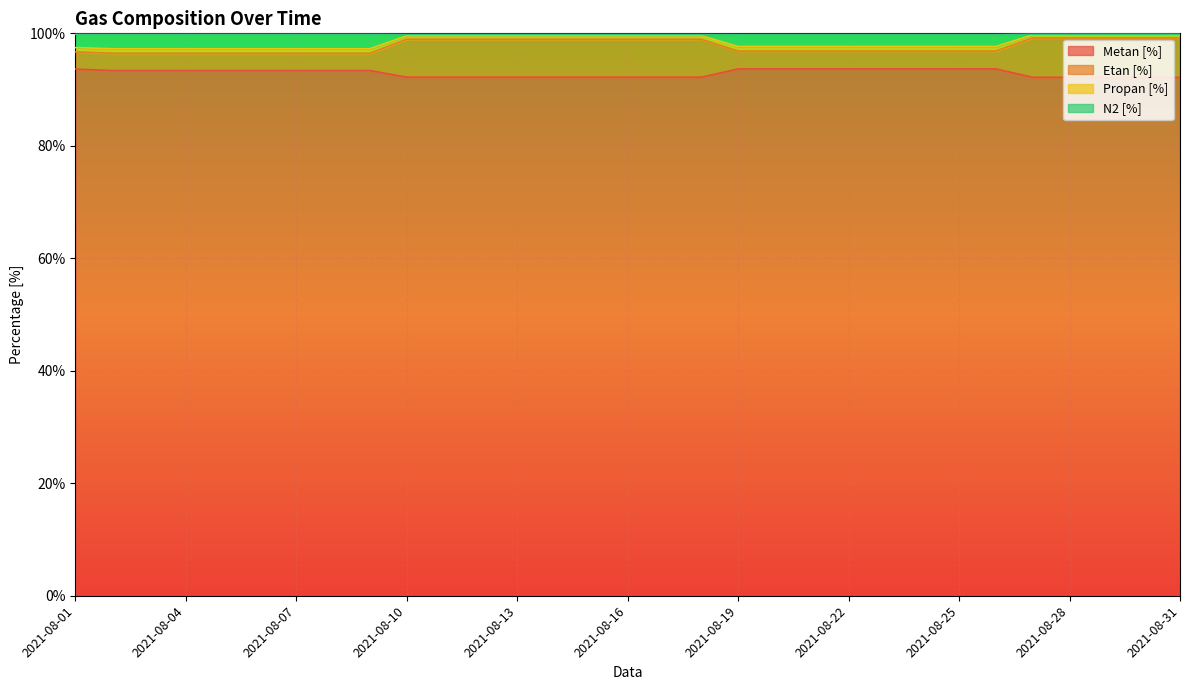

The Metan [%] series shows 46.9 at 2021-08-15. True or false?

False